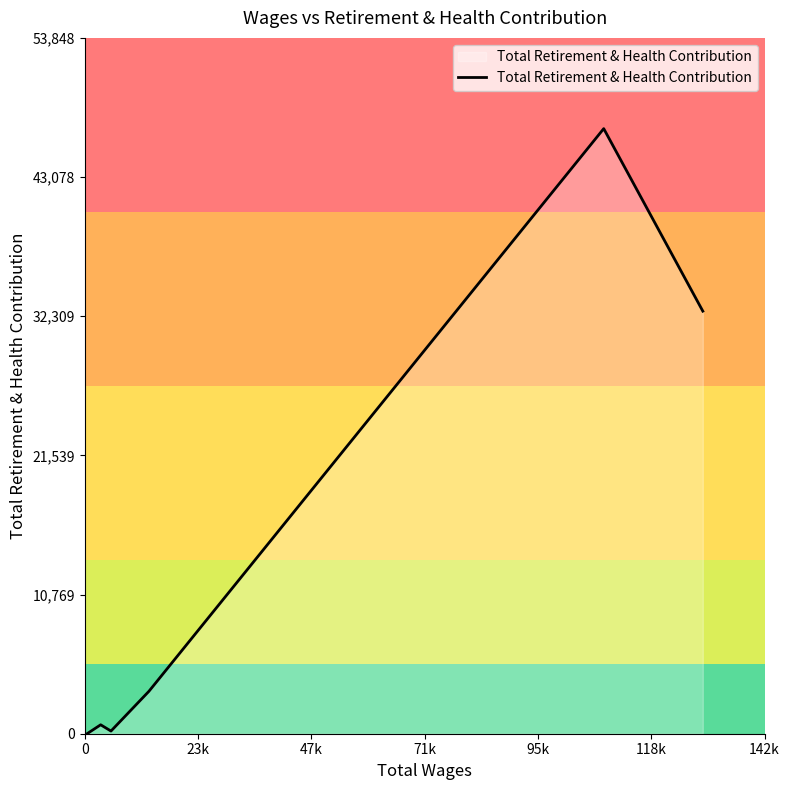

What is the maximum value shown in the chart?

46825